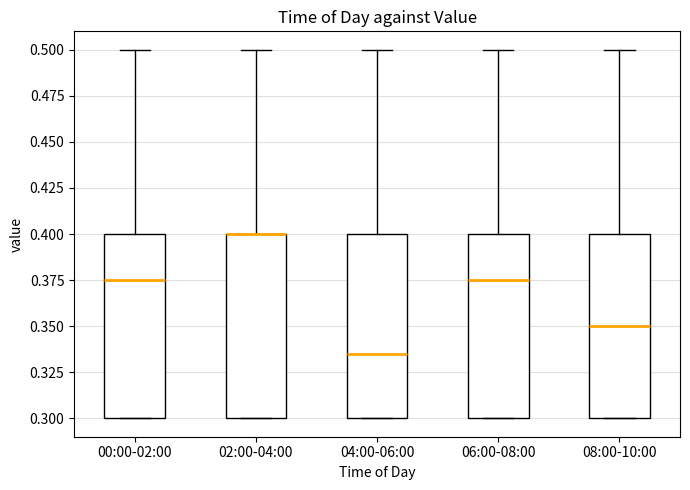

Where is the lower edge of the box for 04:00-06:00 on the y-axis? The values are not printed on the chart, so give them approximately, as read against the axis.

0.300